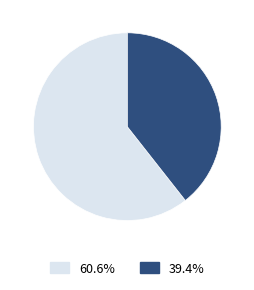

Is there a majority slice in this chart?

Yes